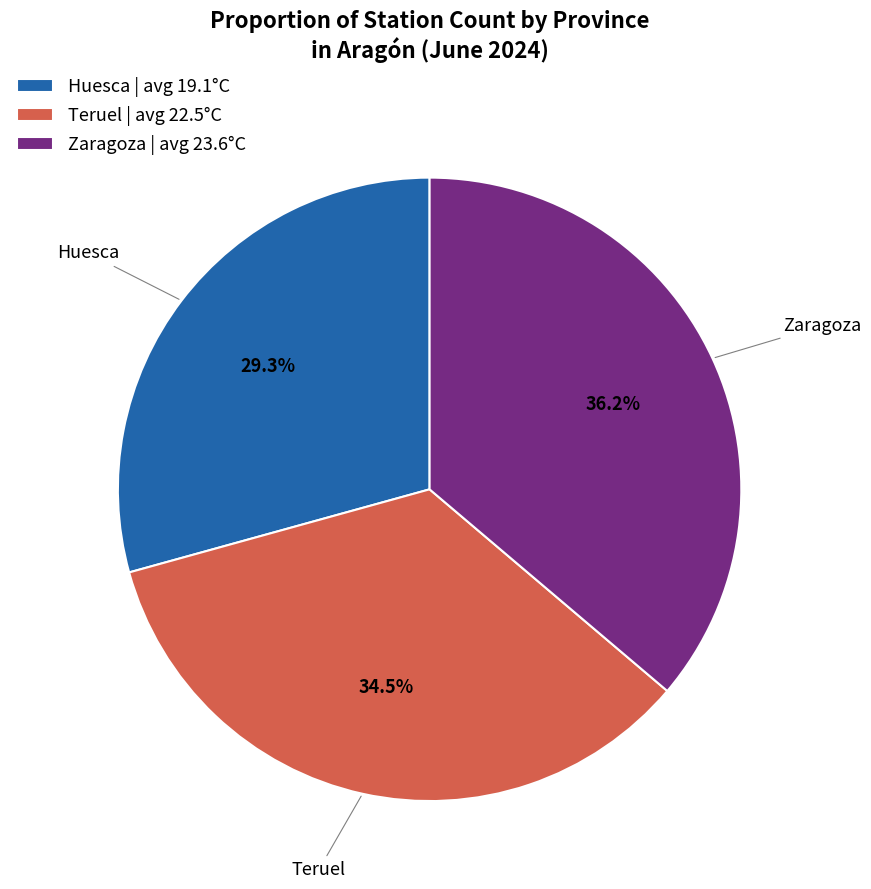

Approximately how many times larger is the value at Teruel | avg 22.5°C compared to Zaragoza | avg 23.6°C?

1.0